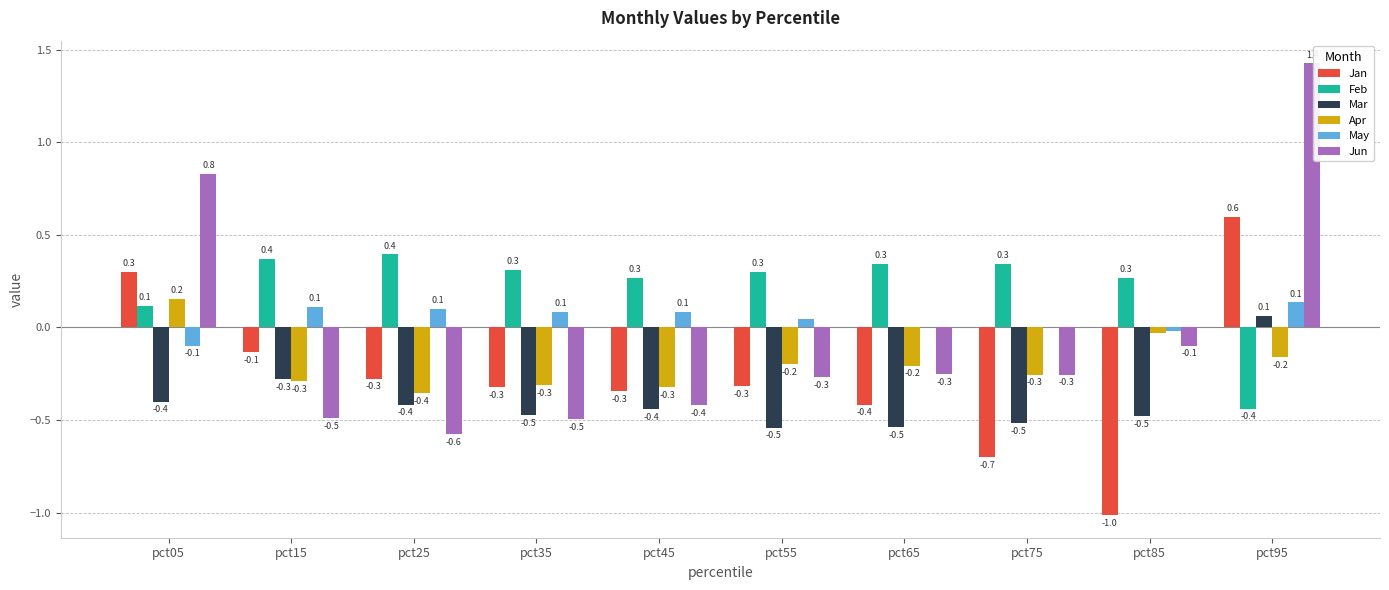

What is the sum of the Feb values at pct15 and pct65?

0.7